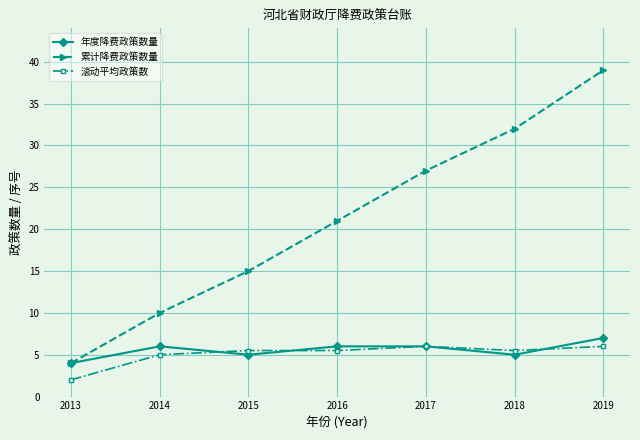

The value of 年度降费政策数量 at 2016 is 6.0. True or false?

True